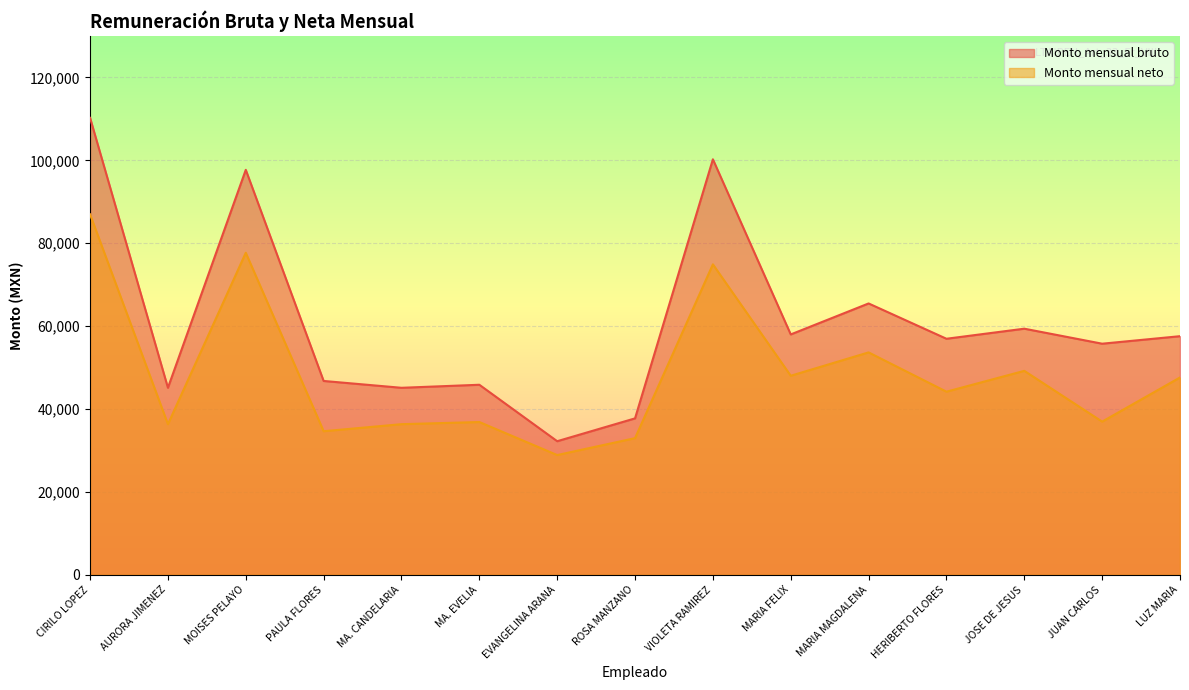

What is the sum of all Monto mensual bruto values?

914214.5